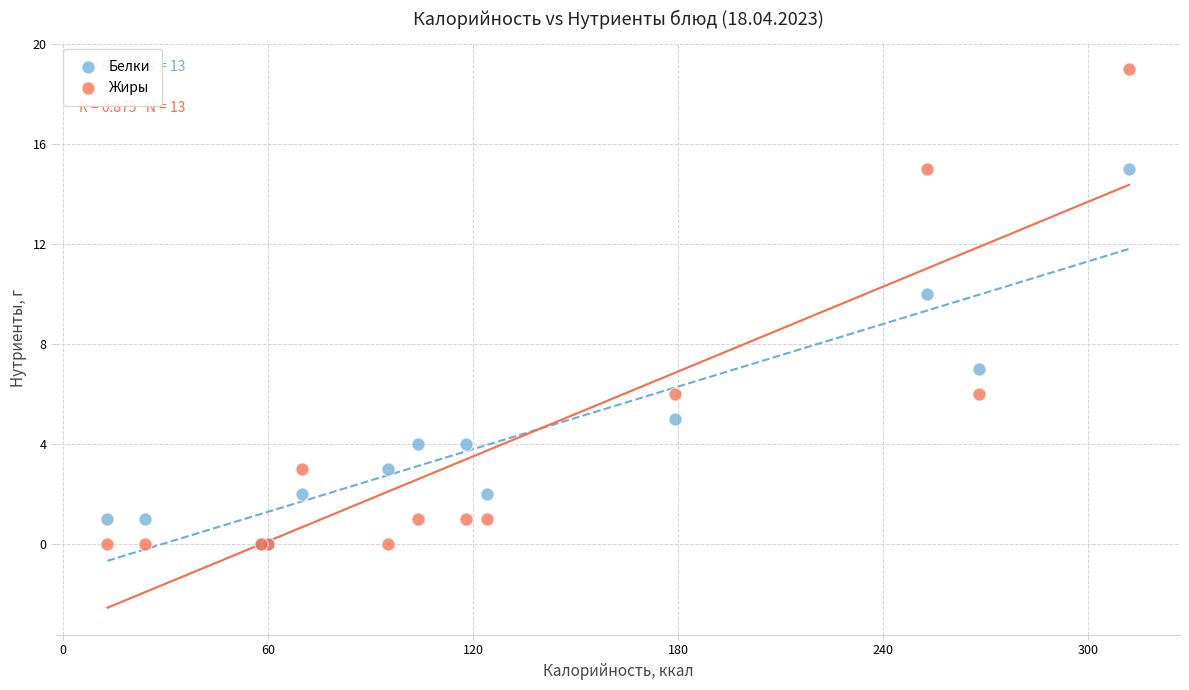

Which series has the largest Y range (max minus min)?

Жиры